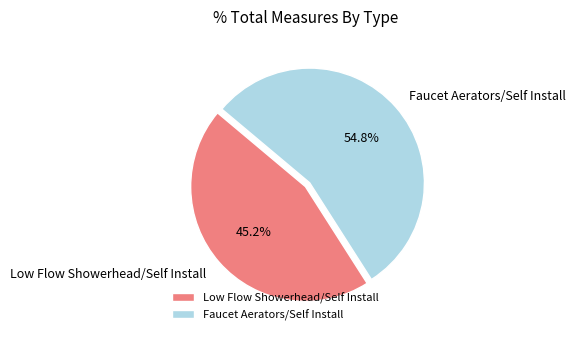

Which slice is the smallest?

Low Flow Showerhead/Self Install